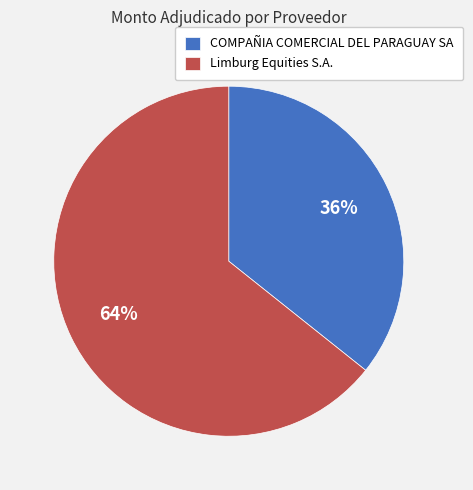

Which slice represents more than half of the pie?

Limburg Equities S.A.